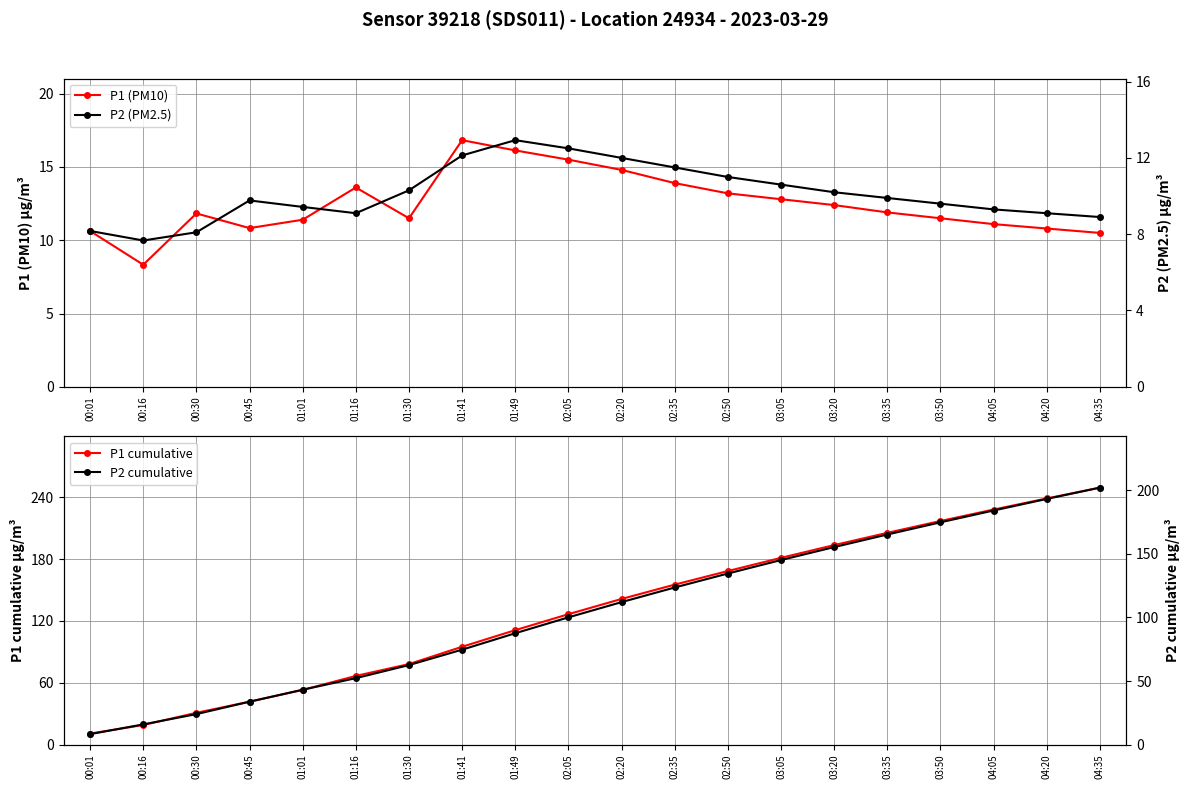

Which series has the largest range (max minus min)?

P1 cumulative